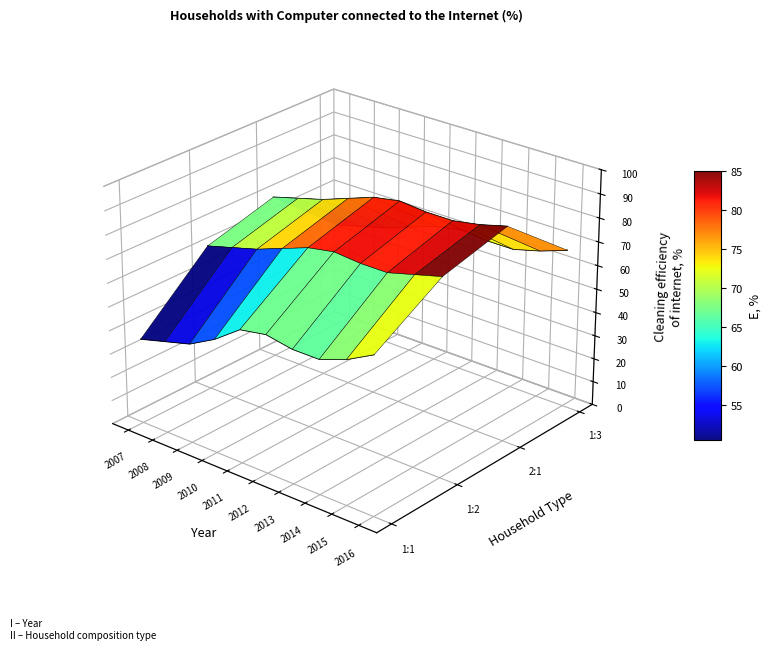

At which category does 2 adults, no dependent children reach its first local peak?

2011